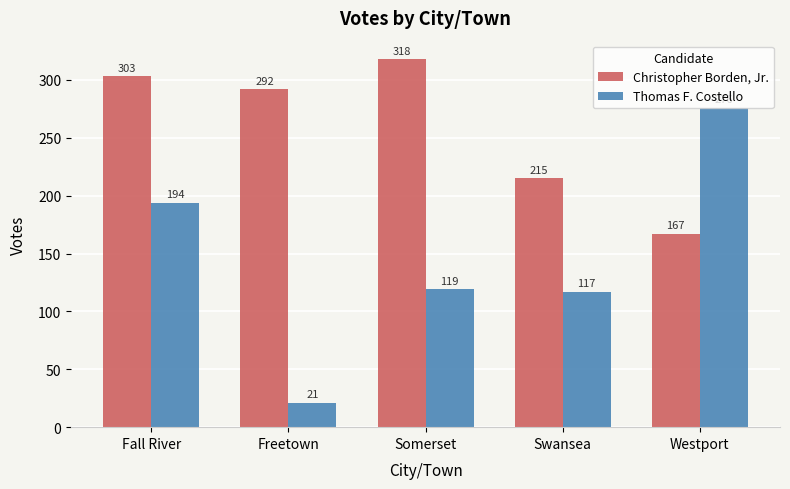

What position from the left is Fall River?

1